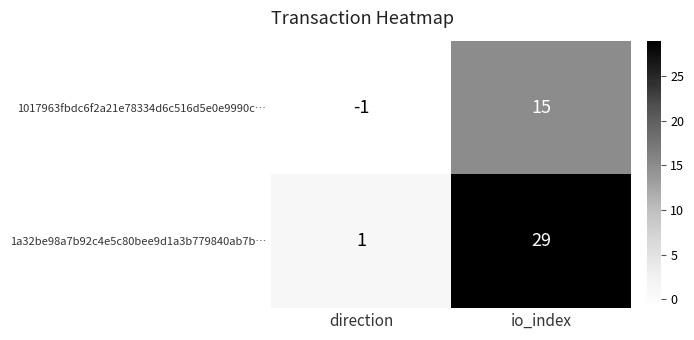

The 1a32be98a7b92c4e5c80bee9d1a3b779840ab7b… series shows 17 at io_index. True or false?

False